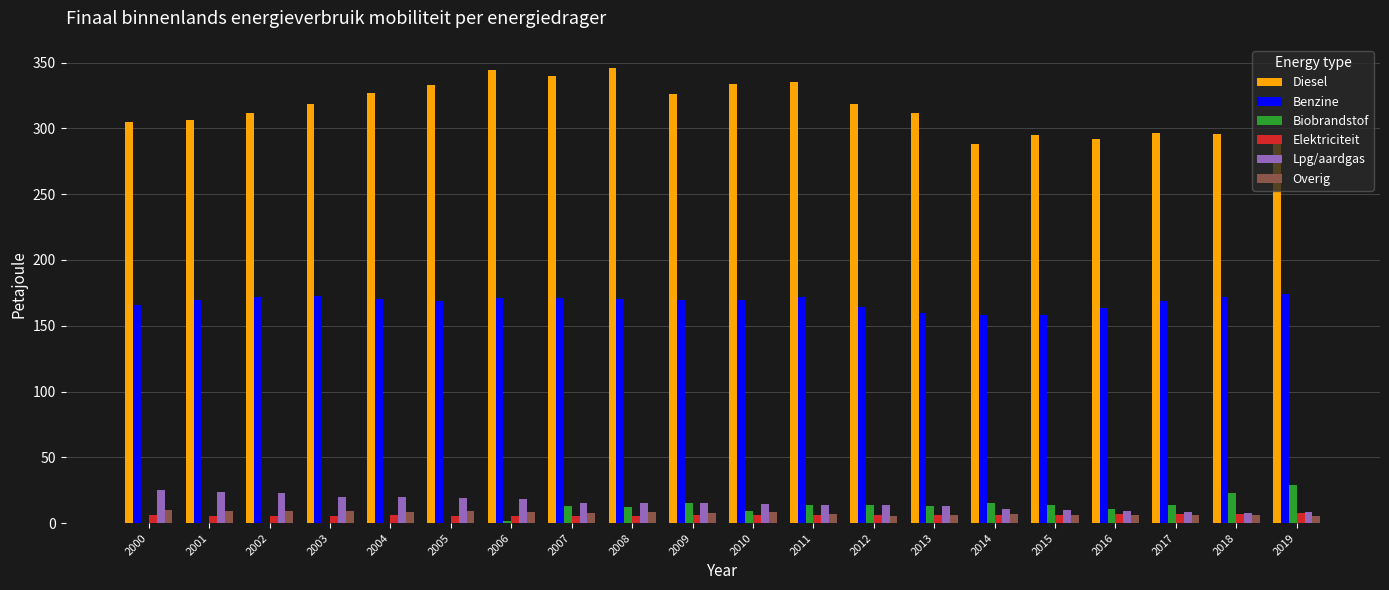

Which series has the largest total across all categories?

Diesel